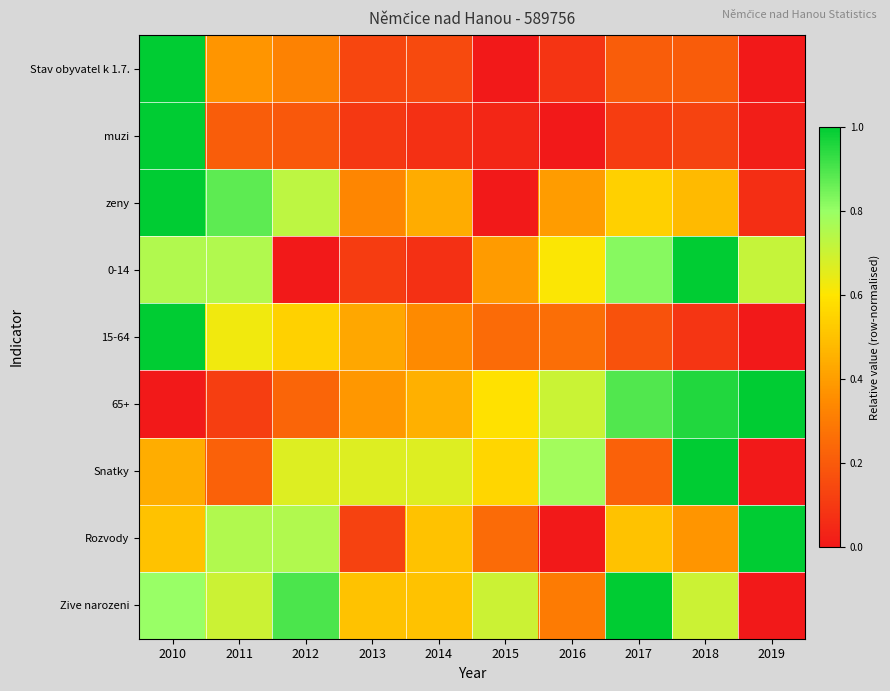

What is the difference between the highest and lowest values at 2011?

0.8